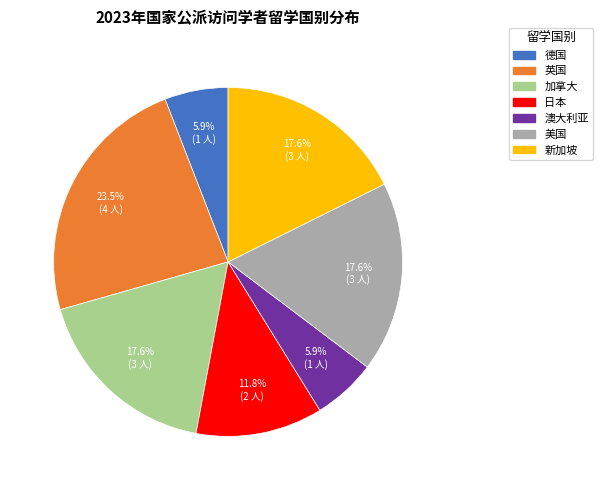

Combined, do 日本 and 英国 account for over 50%?

No